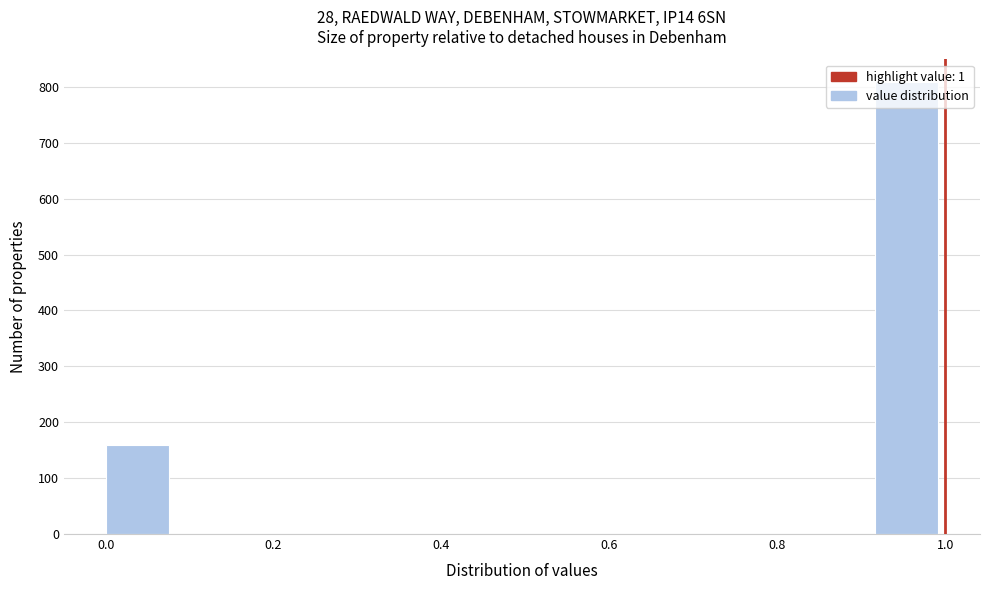

How tall is the bar that spans 0.00 to 0.08 on the x-axis? Neither the bar edges nor the heights are printed on the chart, so give them approximately, as read against the axes.

160